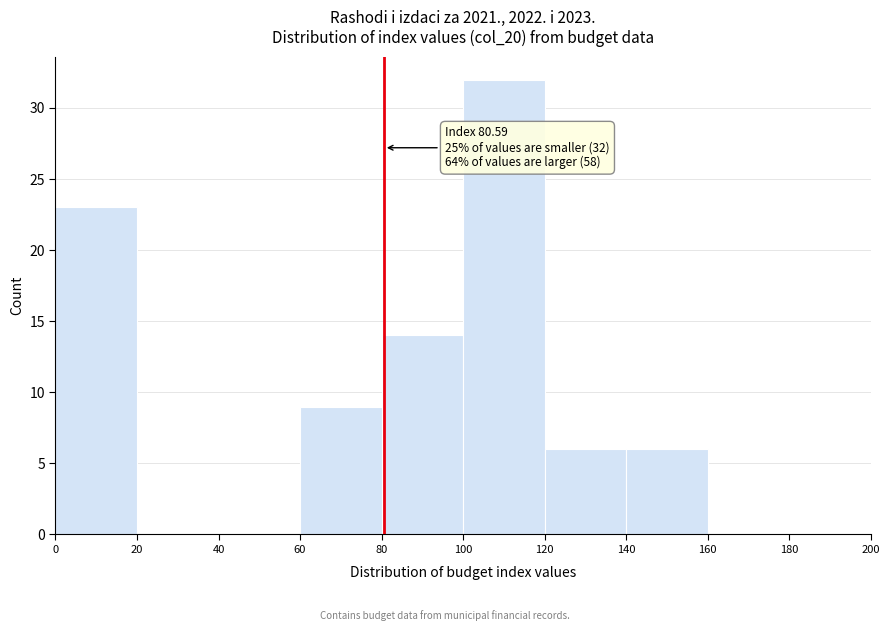

Which range on the x-axis has the tallest bar?

100 to 120